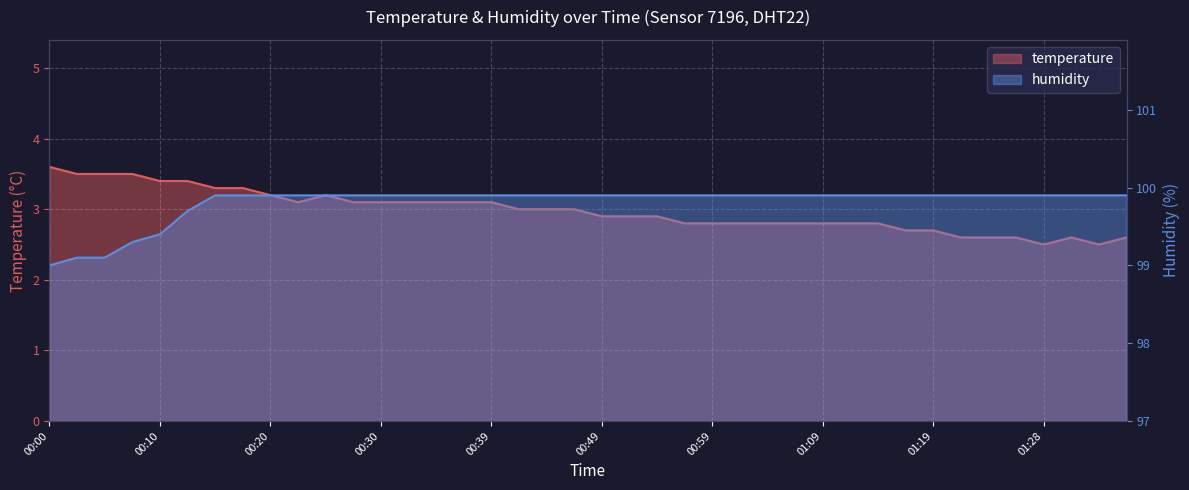

What is the sum of the humidity values at 01:26 and 00:49?

199.8